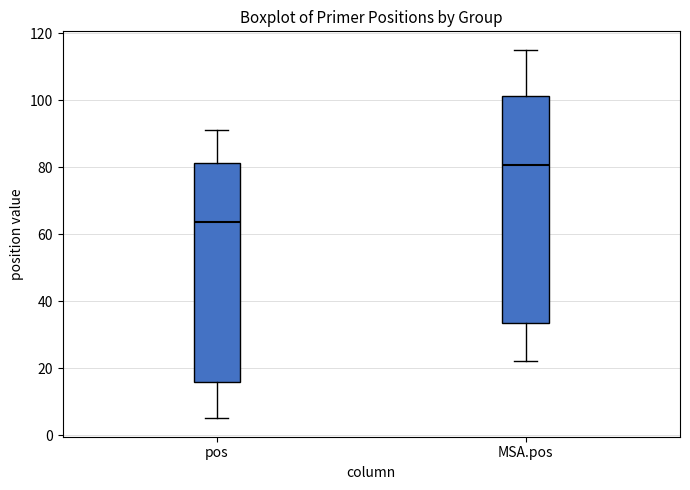

Reading left to right, transcribe this box plot: for each box, give where its median line is, the range the box spans, and where its two whiskers end, as read against the y-axis. The values are not printed on the chart, so give them approximately, as read against the axis.

pos: median 64, box 16 to 82, whiskers 6 to 92
MSA.pos: median 80, box 34 to 102, whiskers 22 to 116